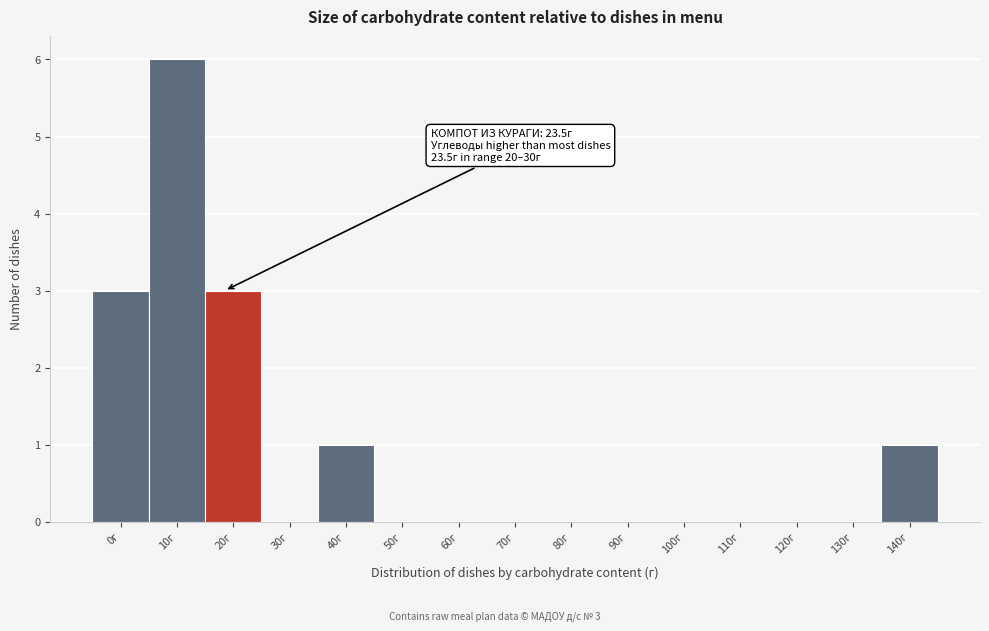

Reading left to right, list all the values displayed in this chart.

0г=3	10г=6	20г=3	30г=0	40г=1	50г=0	60г=0	70г=0	80г=0	90г=0	100г=0	110г=0	120г=0	130г=0	140г=1